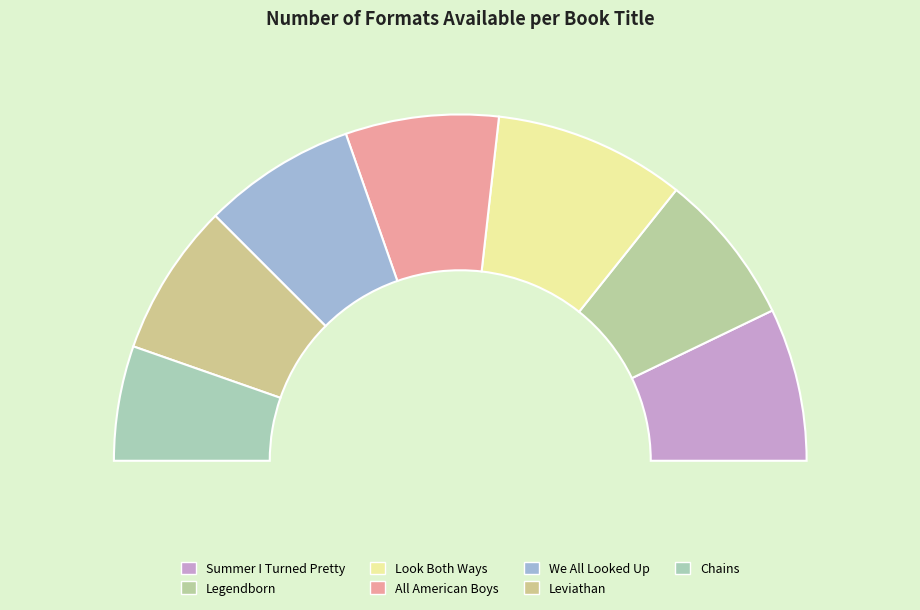

To the nearest percent, what is the average slice percentage?

14%